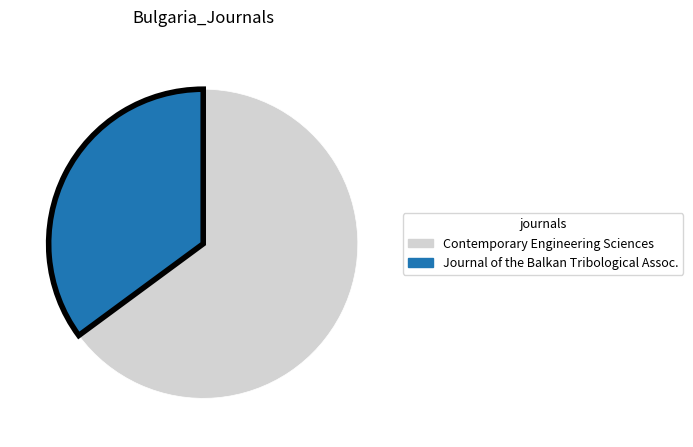

Does any single category account for the majority?

Yes